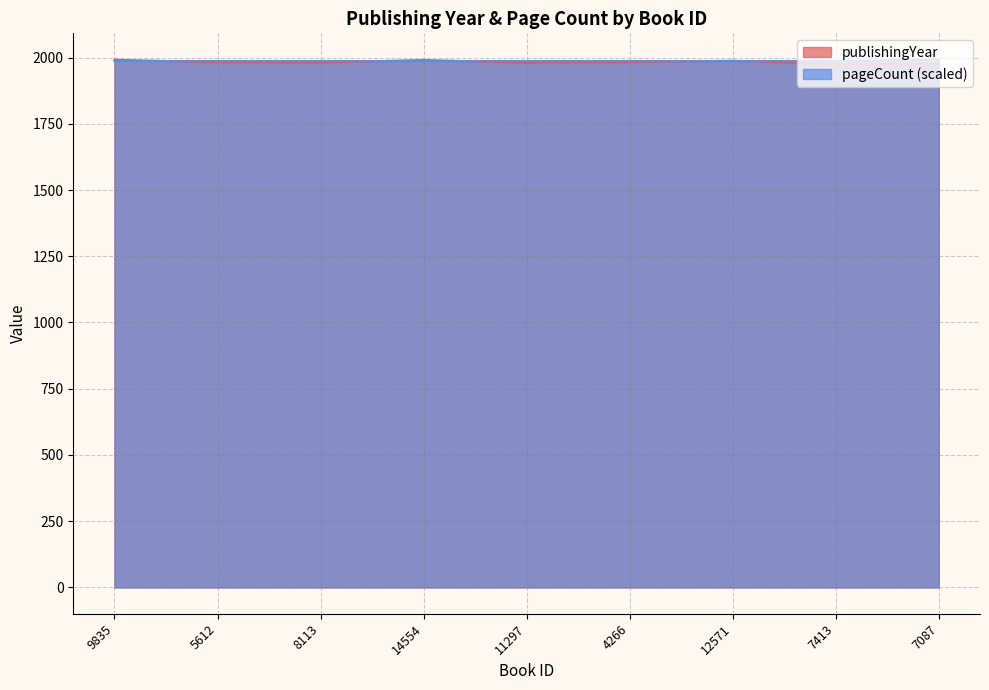

Between 9835 and 4266, which series saw the biggest shift?

publishingYear